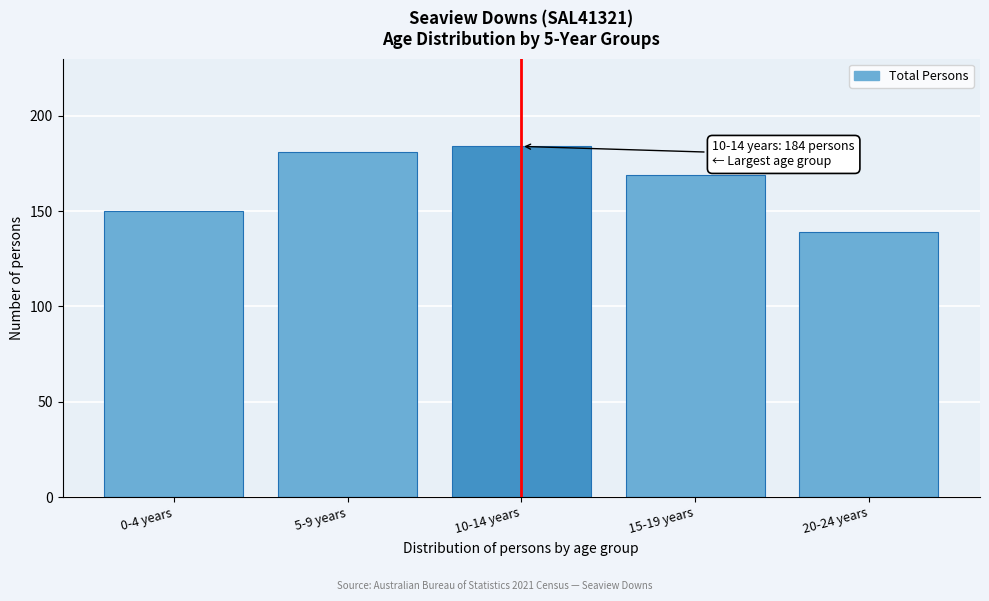

Reading left to right, extract all data points from this chart.

150	181	184	169	139